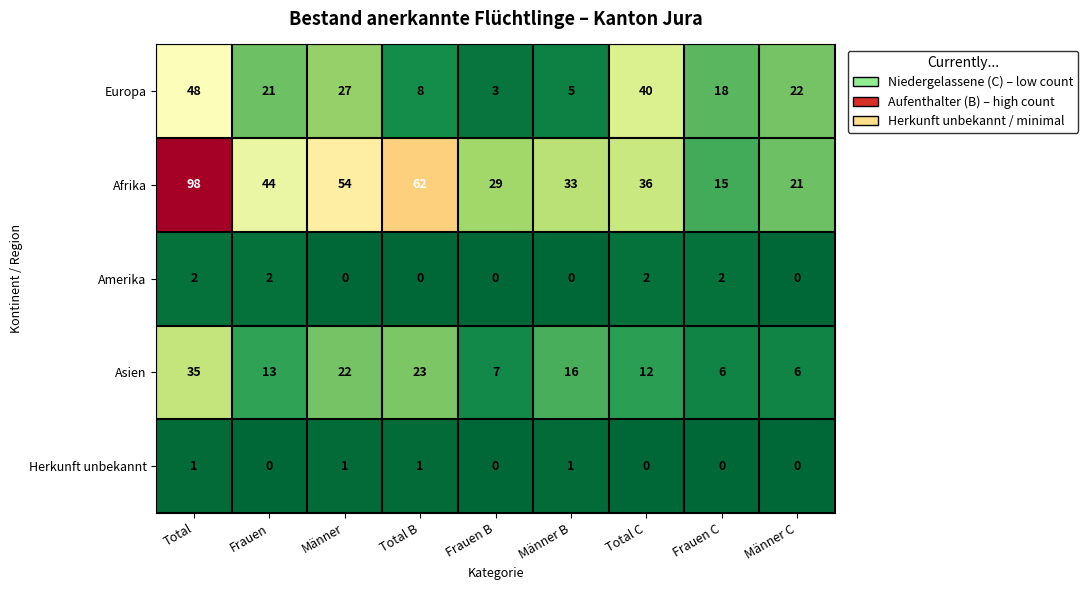

At which label does Afrika first exceed 36?

Total